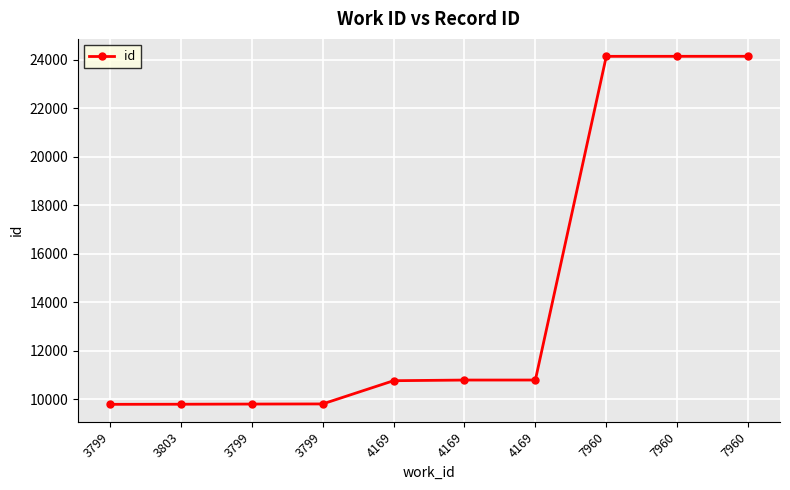

What is the sum of all values?

143995